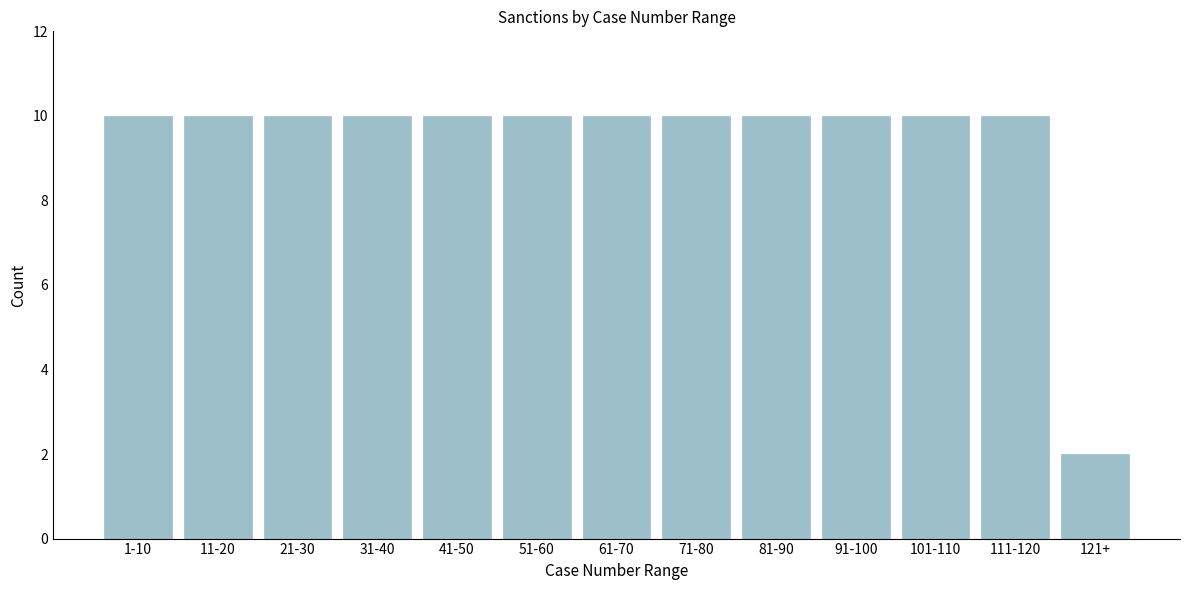

Reading left to right, transcribe all the data shown in this chart.

1-10=10	11-20=10	21-30=10	31-40=10	41-50=10	51-60=10	61-70=10	71-80=10	81-90=10	91-100=10	101-110=10	111-120=10	121+=2